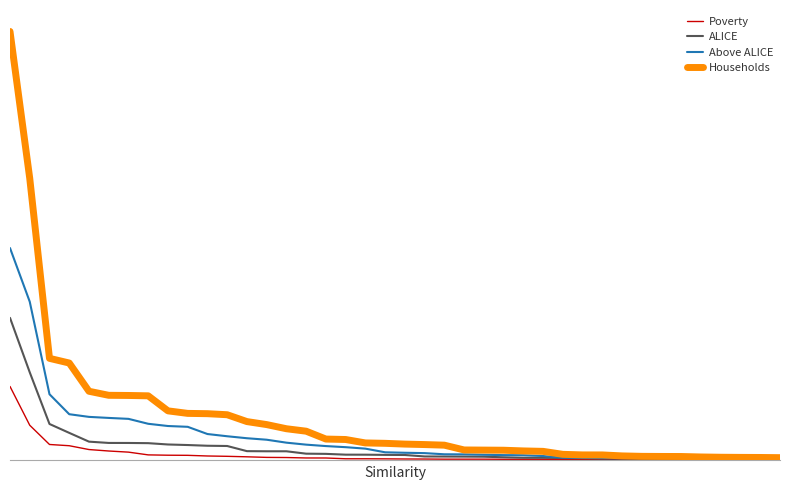

Is this an area chart (filled region under the line)?

No